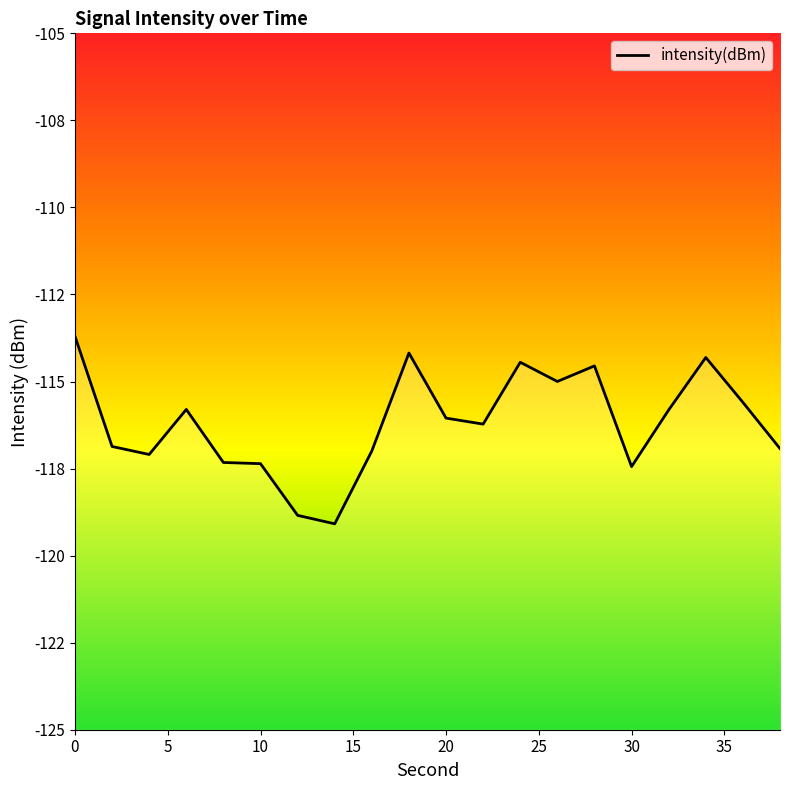

Where is the first local minimum?

4